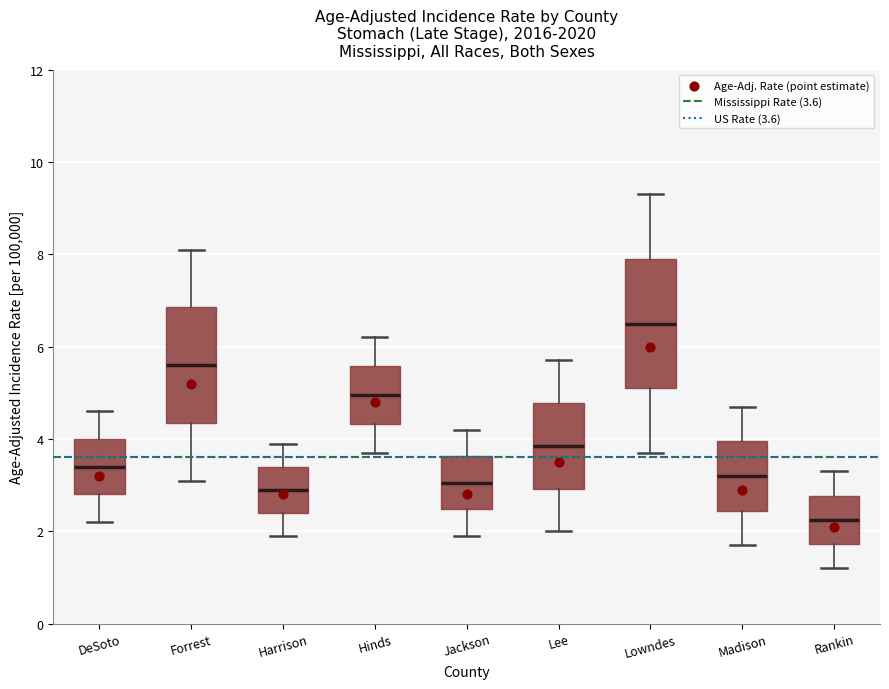

Reading left to right, transcribe this box plot: for each box, give where its median line is, the range the box spans, and where its two whiskers end, as read against the y-axis. The values are not printed on the chart, so give them approximately, as read against the axis.

DeSoto: median 3.4, box 2.8 to 4.0, whiskers 2.2 to 4.6
Forrest: median 5.6, box 4.4 to 6.8, whiskers 3.2 to 8.2
Harrison: median 3.0, box 2.4 to 3.4, whiskers 2.0 to 4.0
Hinds: median 5.0, box 4.4 to 5.6, whiskers 3.8 to 6.2
Jackson: median 3.0, box 2.4 to 3.6, whiskers 2.0 to 4.2
Lee: median 3.8, box 3.0 to 4.8, whiskers 2.0 to 5.8
Lowndes: median 6.6, box 5.2 to 8.0, whiskers 3.8 to 9.4
Madison: median 3.2, box 2.4 to 4.0, whiskers 1.8 to 4.8
Rankin: median 2.2, box 1.8 to 2.8, whiskers 1.2 to 3.4